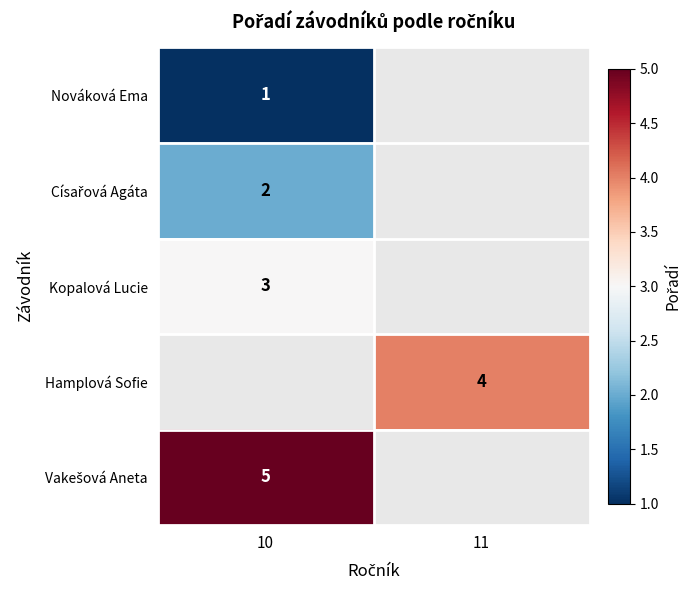

What is the difference between the highest and lowest values at 10?

4.0